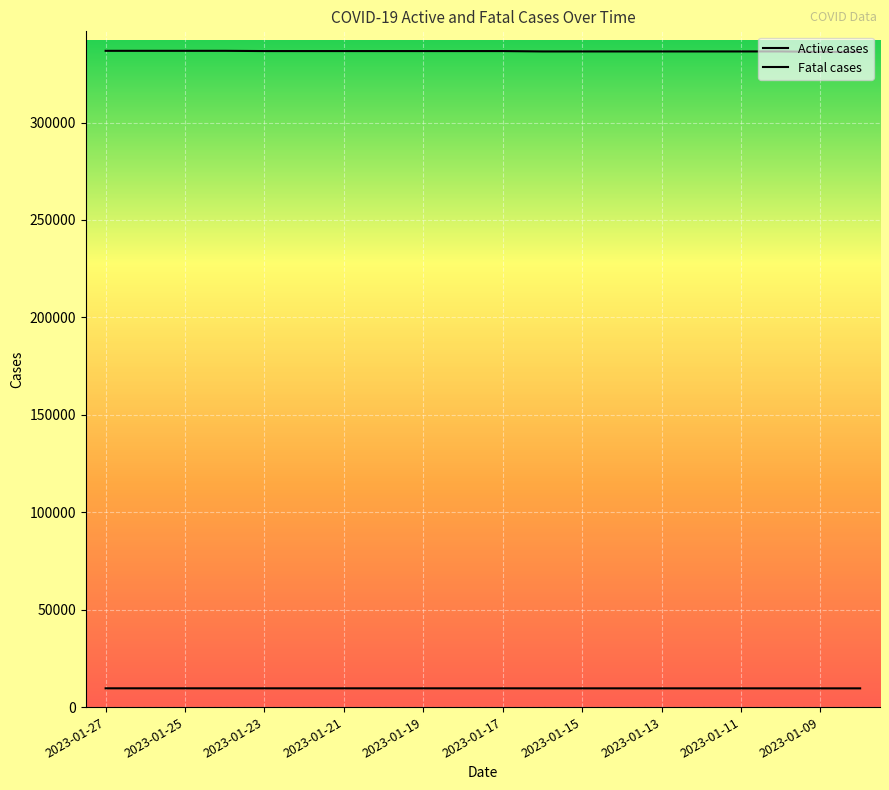

The value of Active cases at 2023-01-25 is 336790. True or false?

True